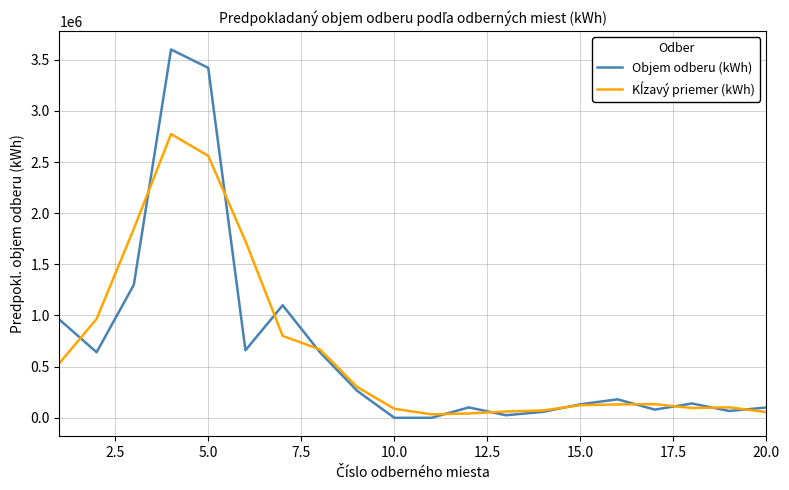

What is the highest value of the Objem odberu (kWh) series?

3600000.0